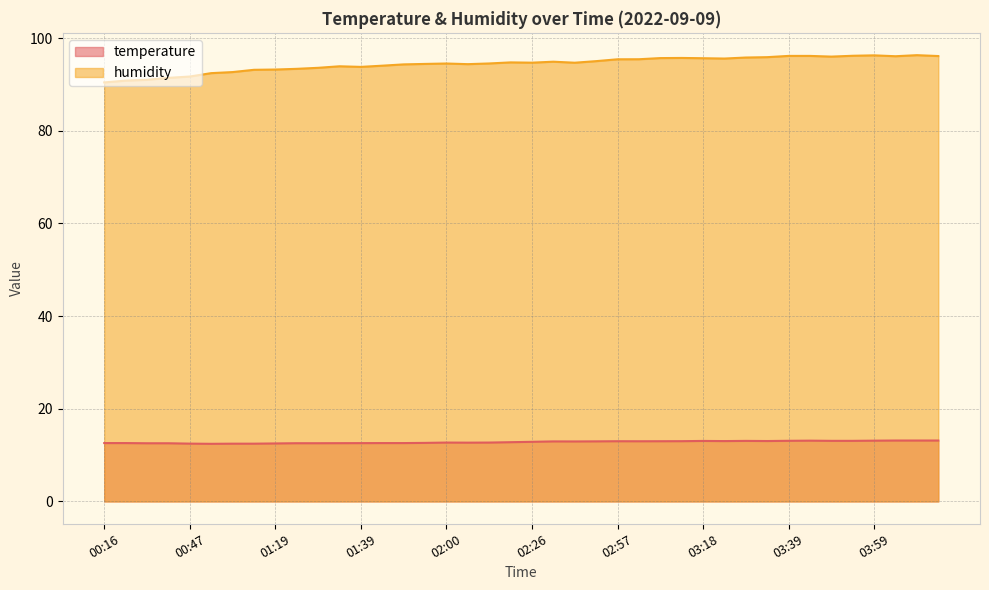

How many data points in humidity are less than 94?

13